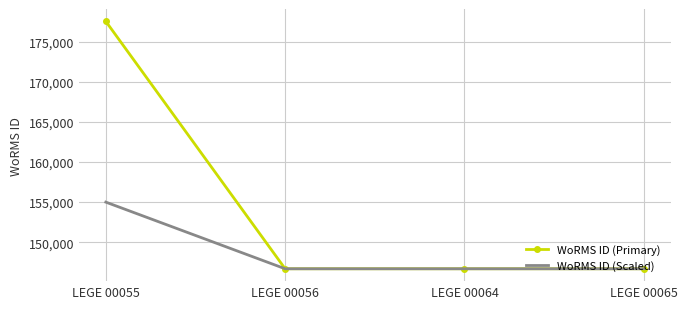

Which category has the highest value in the WoRMS ID (Scaled) series?

LEGE 00055